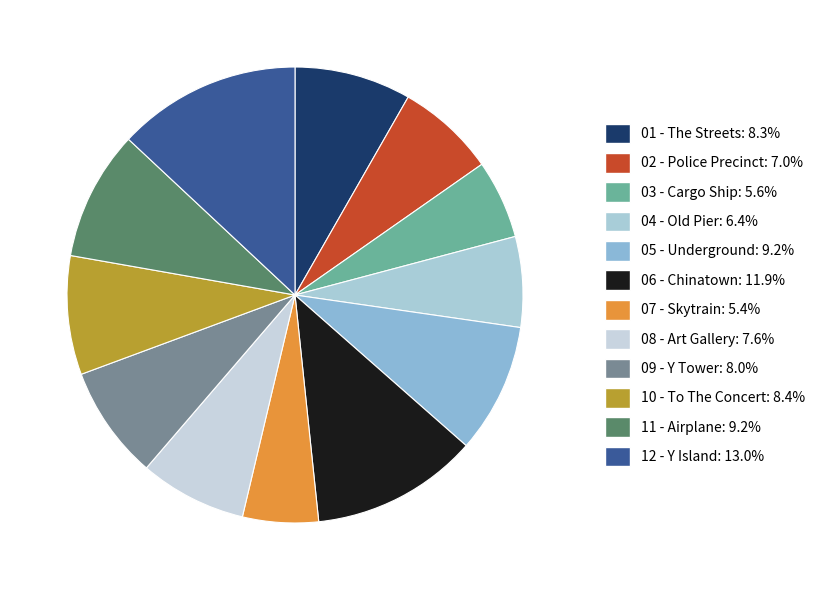

Is 11 - Airplane the majority of the pie?

No